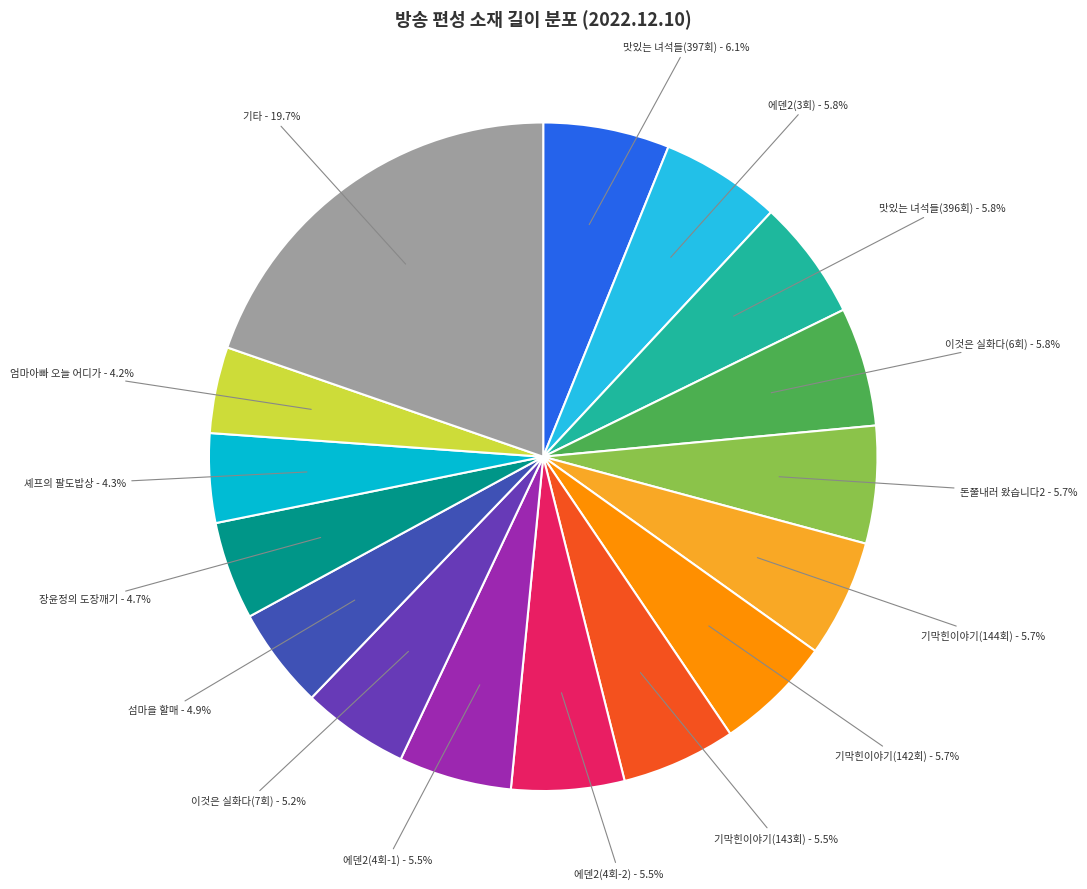

Which category has the biggest portion of the pie?

기타